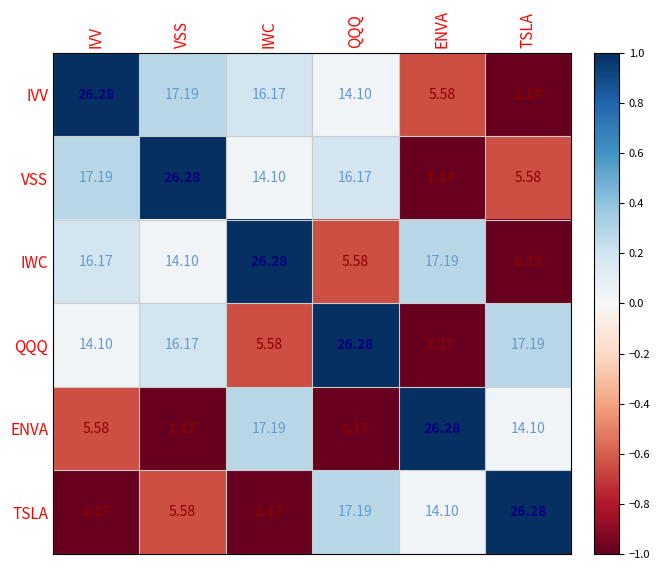

List the labels in order of IWC value, smallest first.

TSLA, QQQ, VSS, IVV, ENVA, IWC